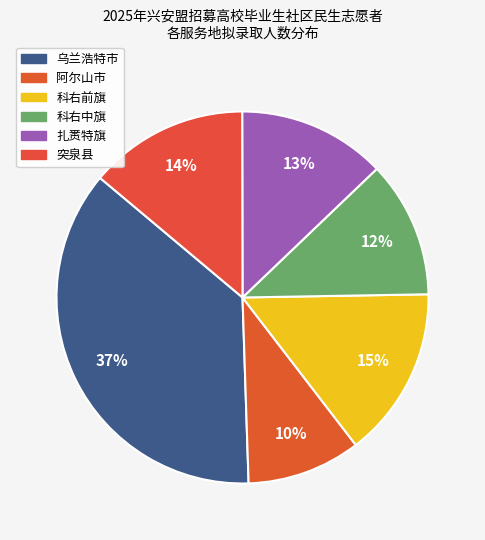

Which category has the smallest portion of the pie?

阿尔山市